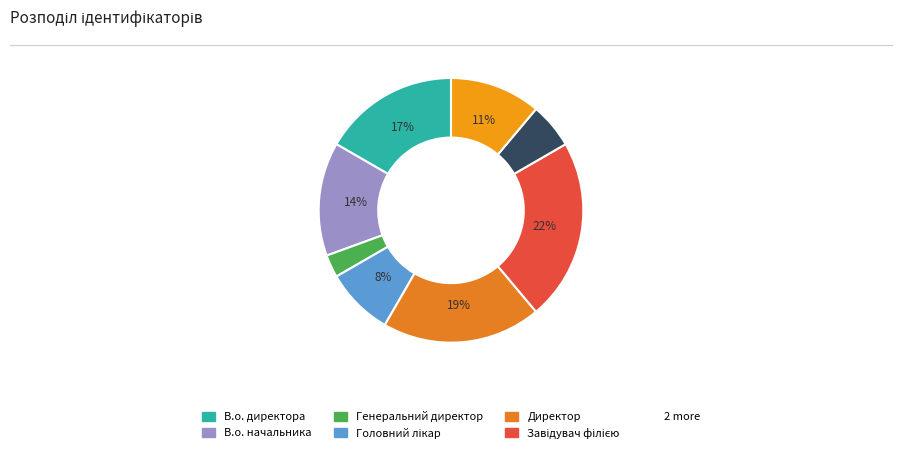

To the nearest percent, what is the average slice percentage?

12%